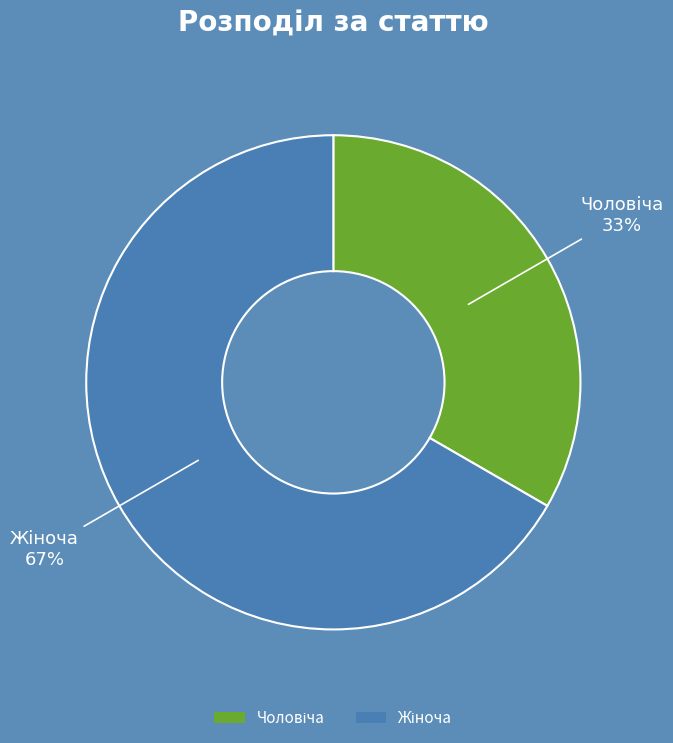

How many segments does this pie chart have?

2